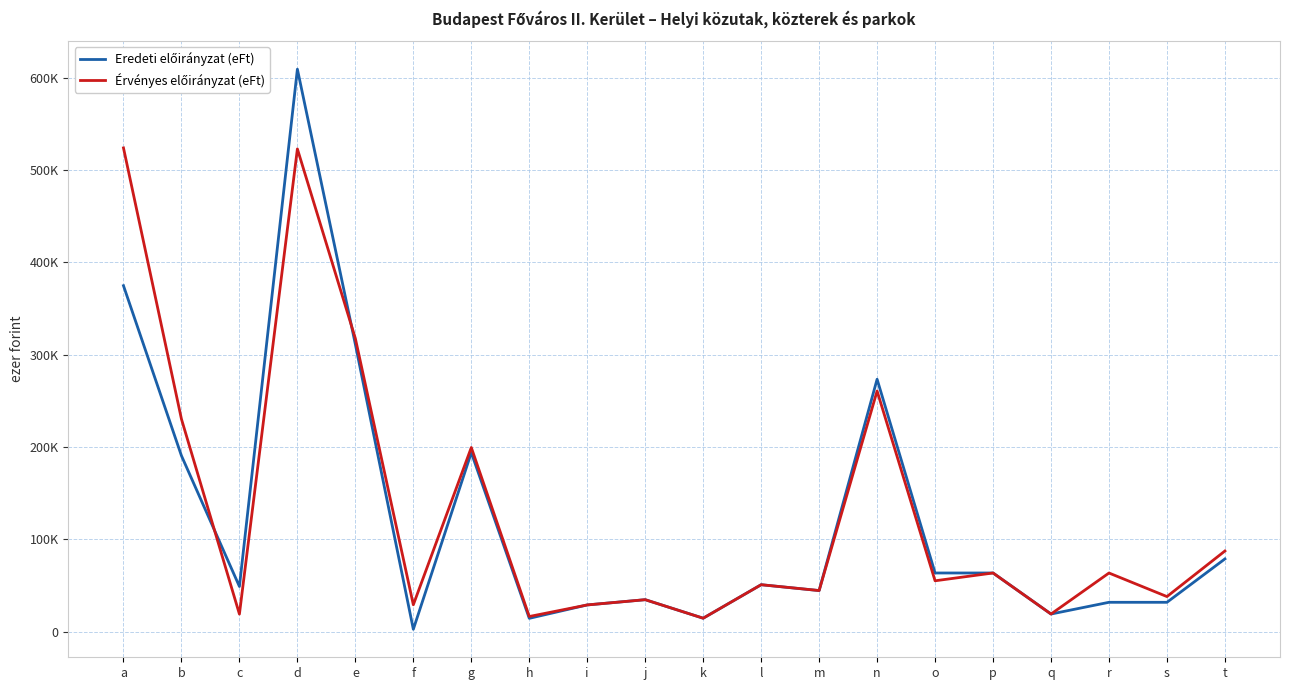

What is the value of the Érvényes előirányzat (eFt) point at the 11th from the left?

14519